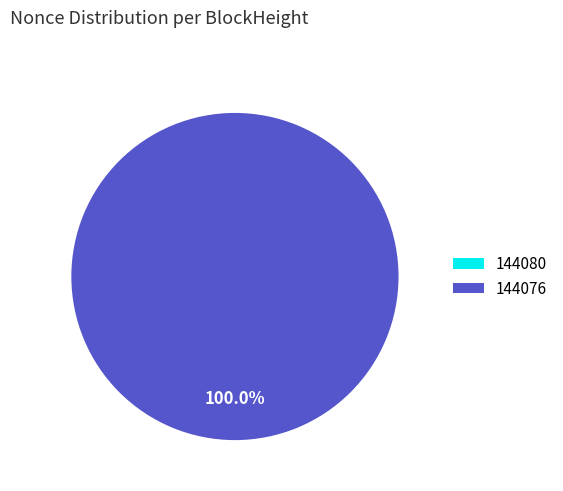

Rank the categories by value from lowest to highest.

144080, 144076